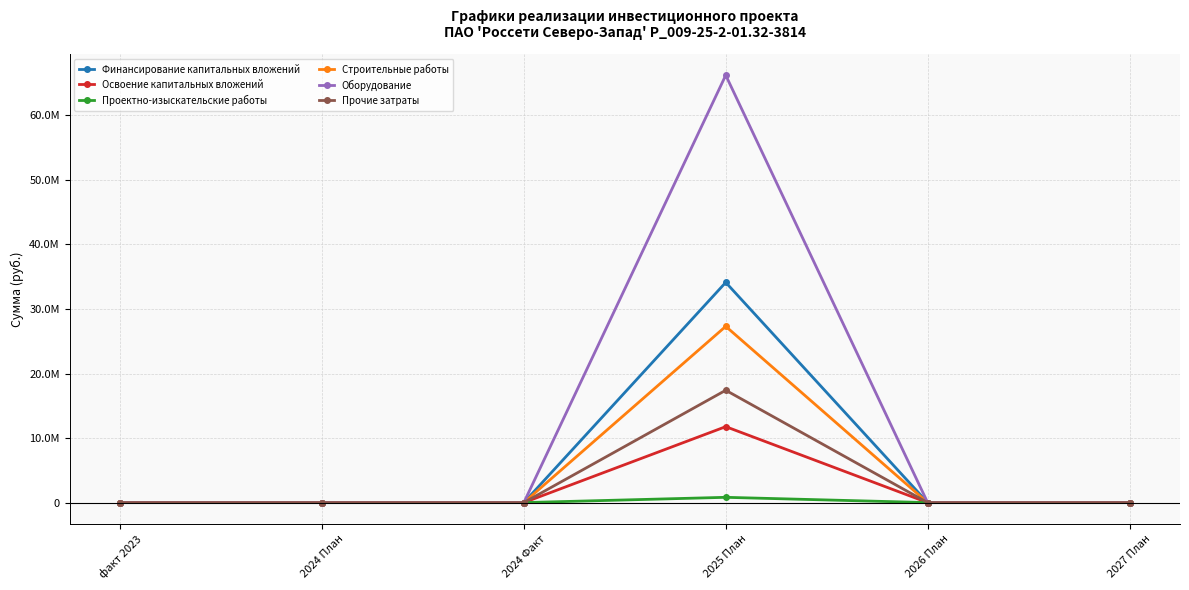

What position from the left is 2024 План?

2